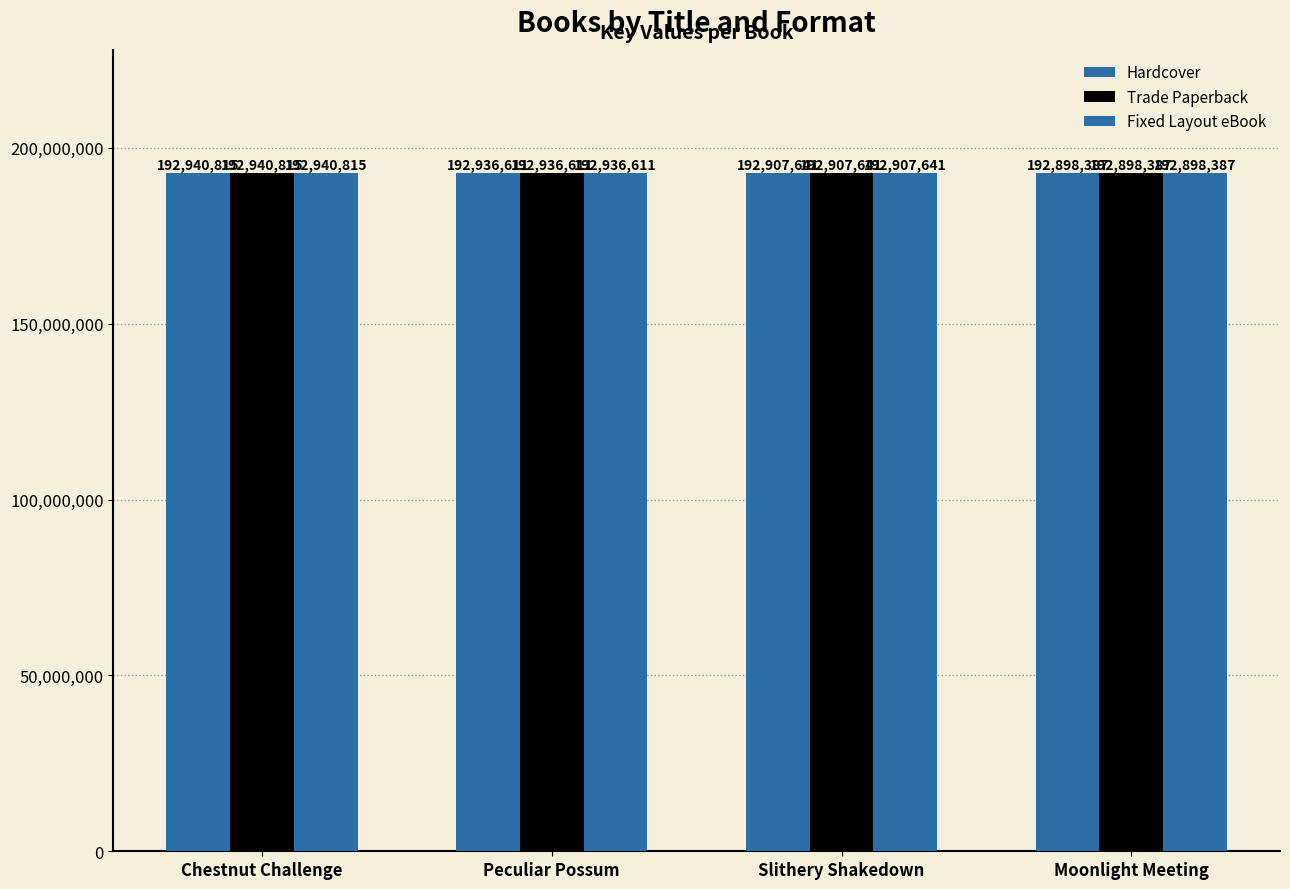

What is the label of the 3rd bar from the right?

Peculiar Possum